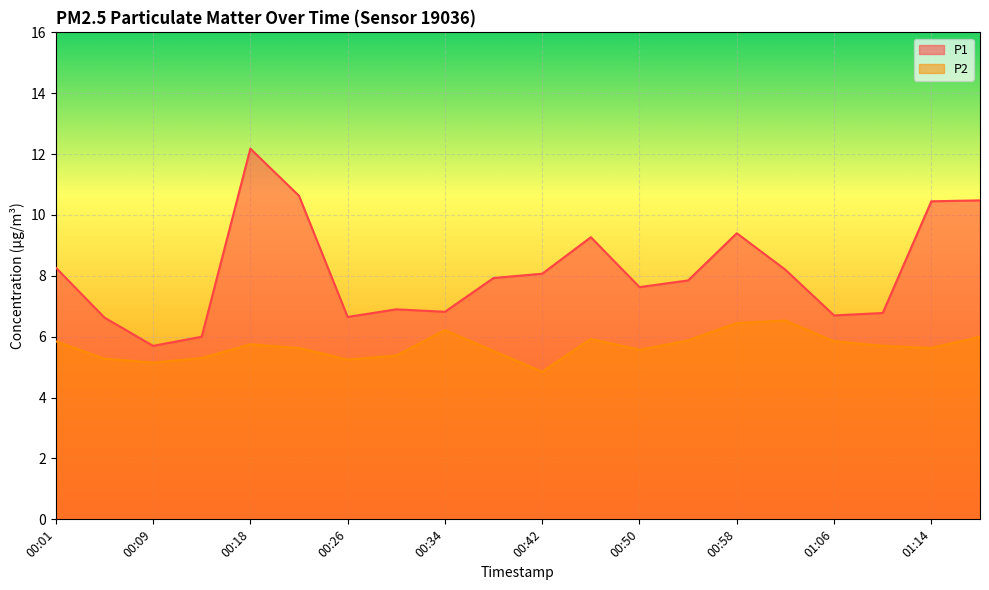

Rank the series at 01:02 from lowest to highest value.

P2, P1